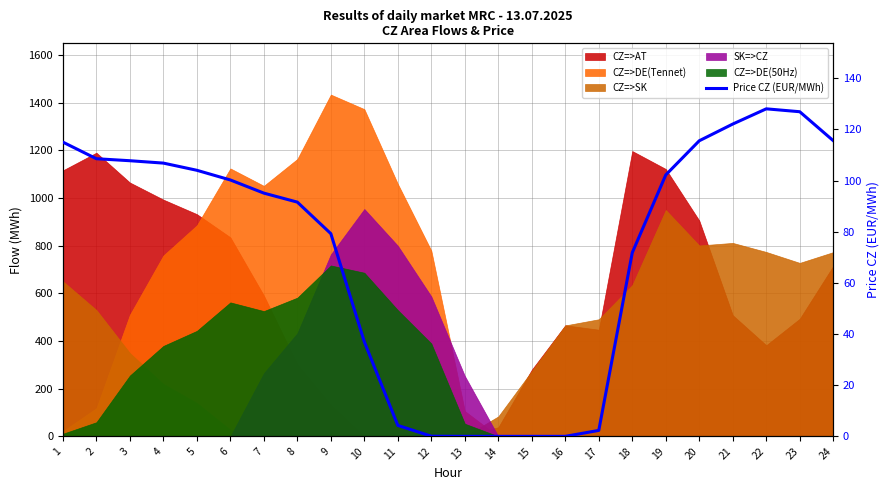

Which has a higher value, 8 or 9?

8